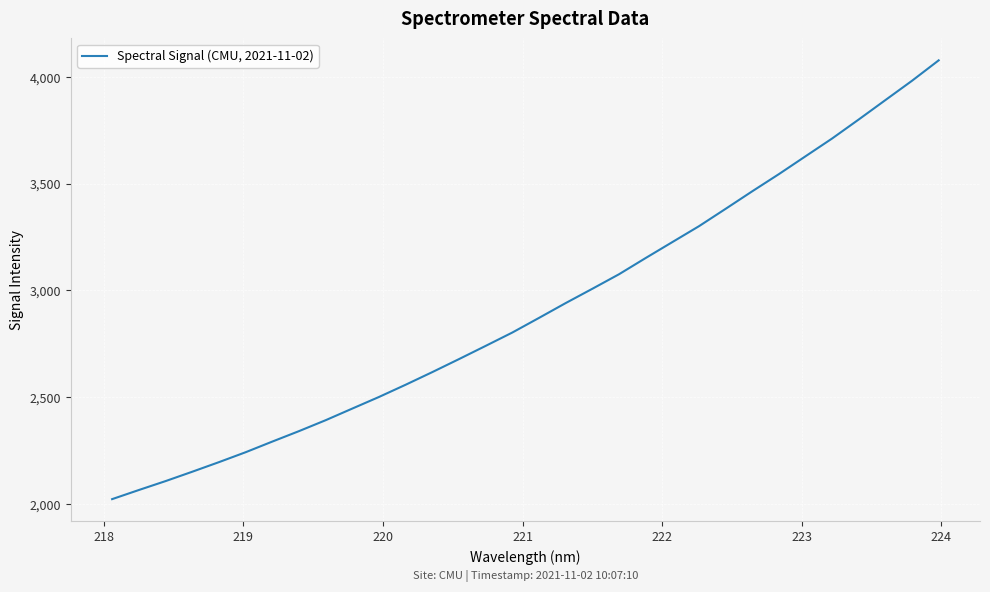

Does the chart display data point markers on the line(s)?

No